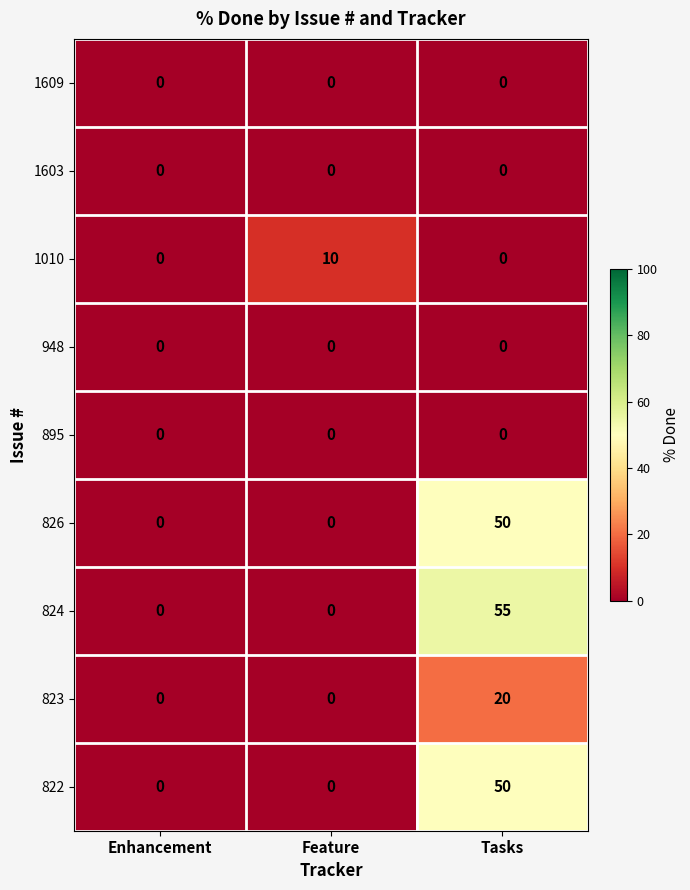

What is the difference between the maximum and second lowest values in the 823 series?

20